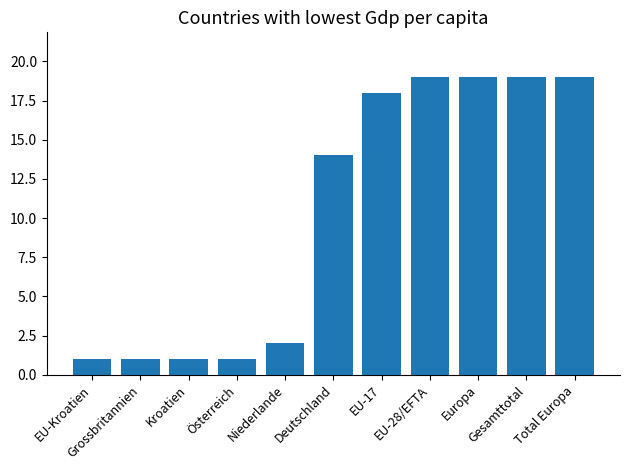

How many data points are less than 14?

5